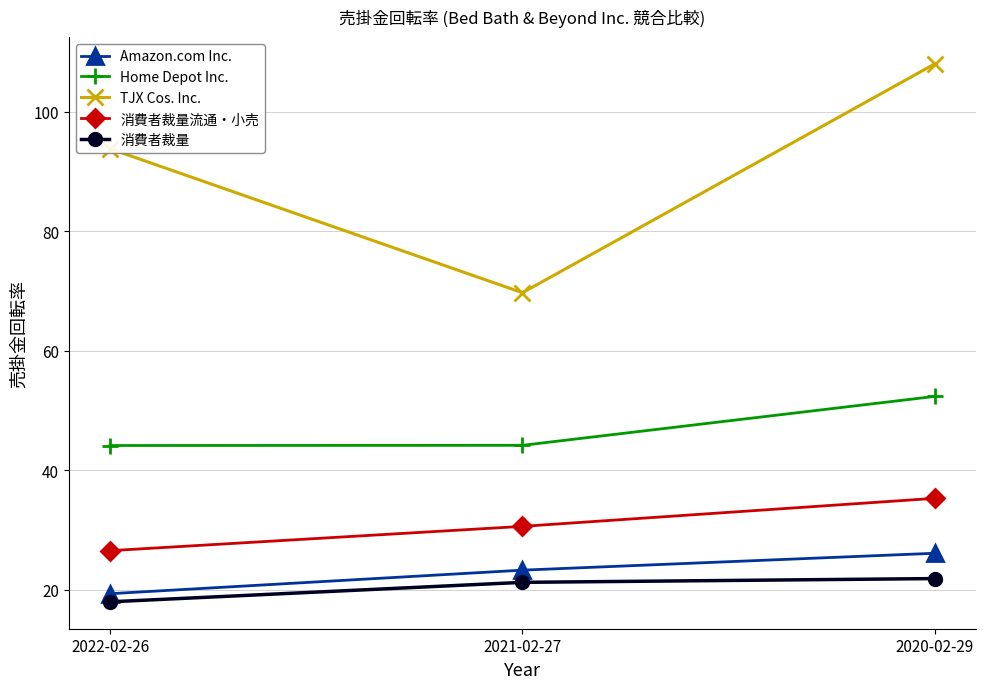

What is the label of the 2nd point from the right?

2021-02-27